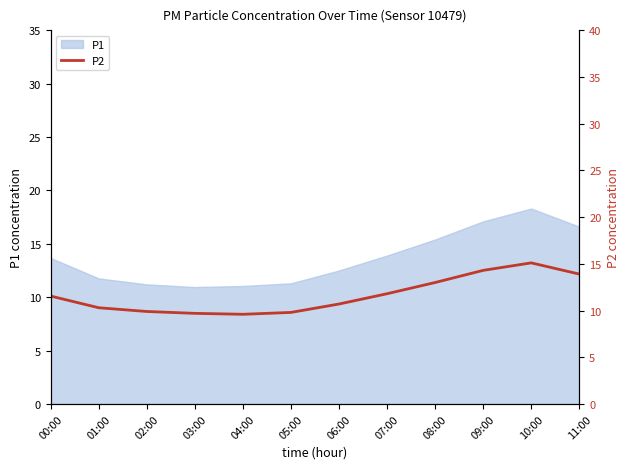

What is the average value?

11.6